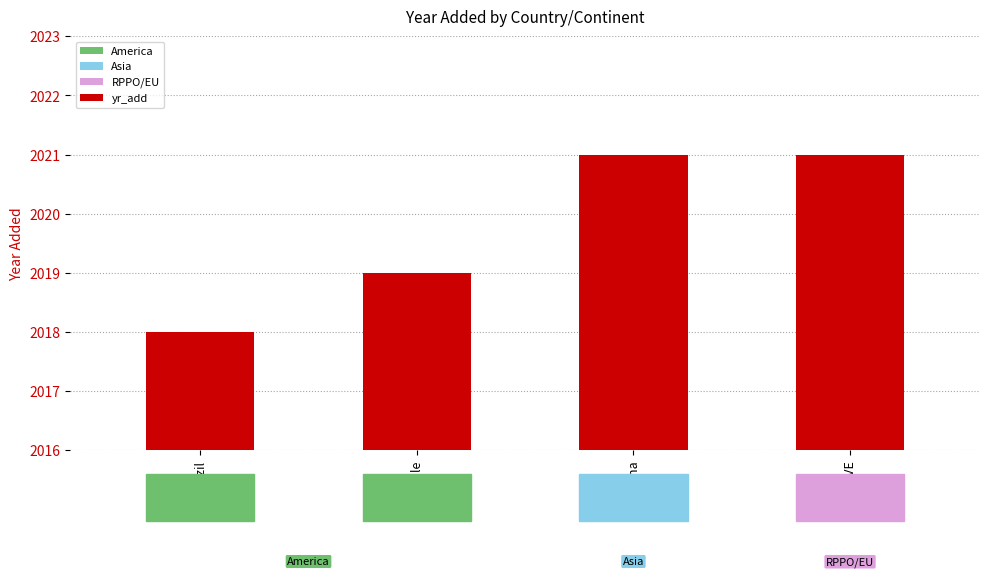

Between Chile and Brazil, which is larger?

Chile